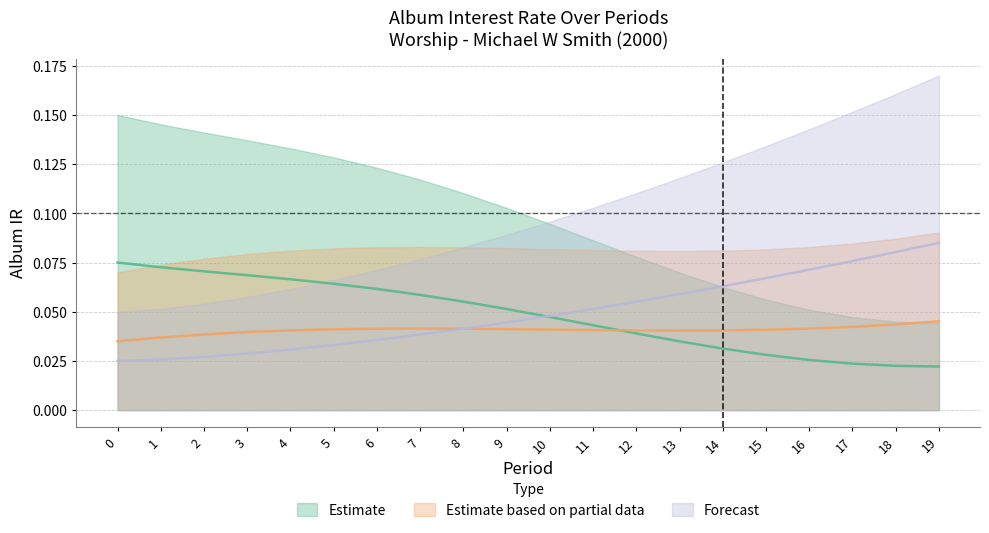

The value at 12 is 0.0. True or false?

True